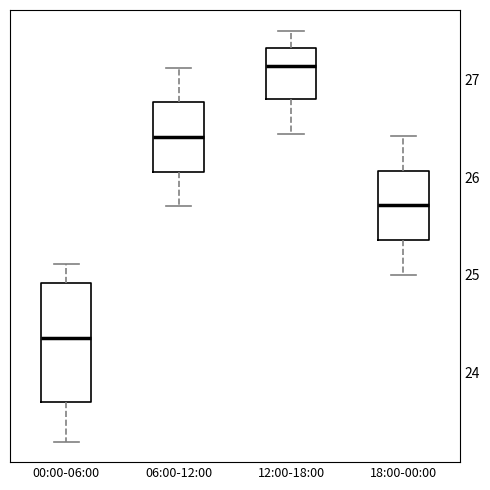

Reading left to right, read every box against the y-axis: the position of its median line, the range the box covers, and the ends of its whiskers. The values are not printed on the chart, so give them approximately, as read against the axis.

00:00-06:00: median 24.4, box 23.7 to 24.9, whiskers 23.3 to 25.1
06:00-12:00: median 26.4, box 26.1 to 26.8, whiskers 25.7 to 27.1
12:00-18:00: median 27.1, box 26.8 to 27.3, whiskers 26.4 to 27.5
18:00-00:00: median 25.7, box 25.4 to 26.1, whiskers 25.0 to 26.4